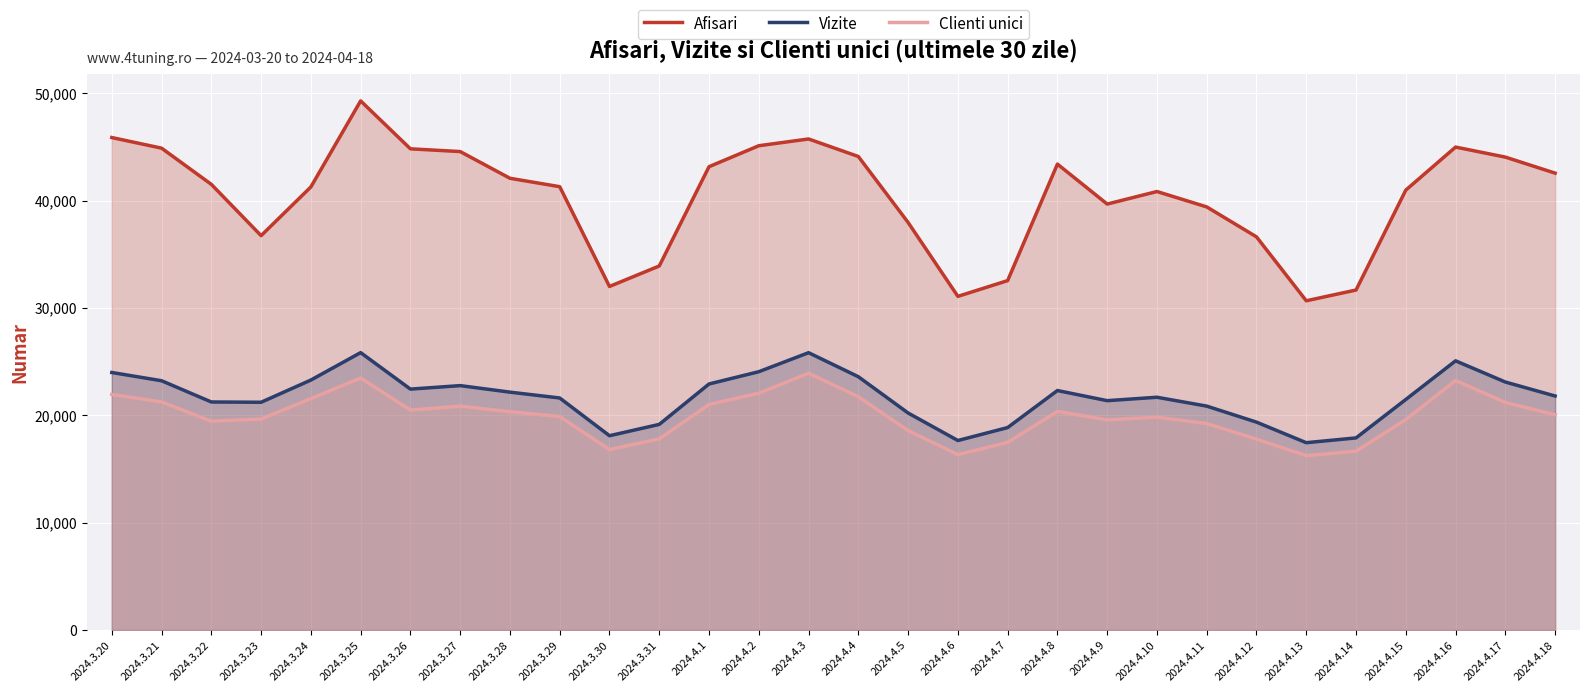

True or false: Clienti unici and Vizite intersect in this chart.

False